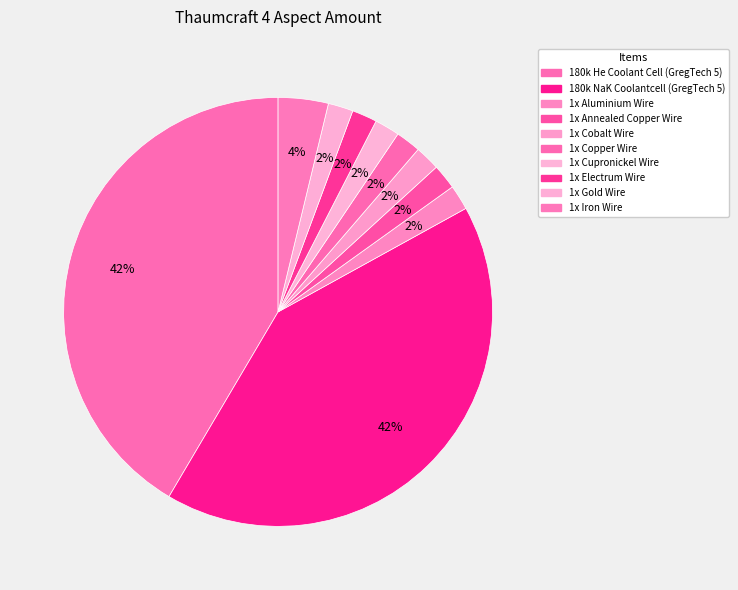

True or false: 1x Cupronickel Wire accounts for 2% of the total.

True